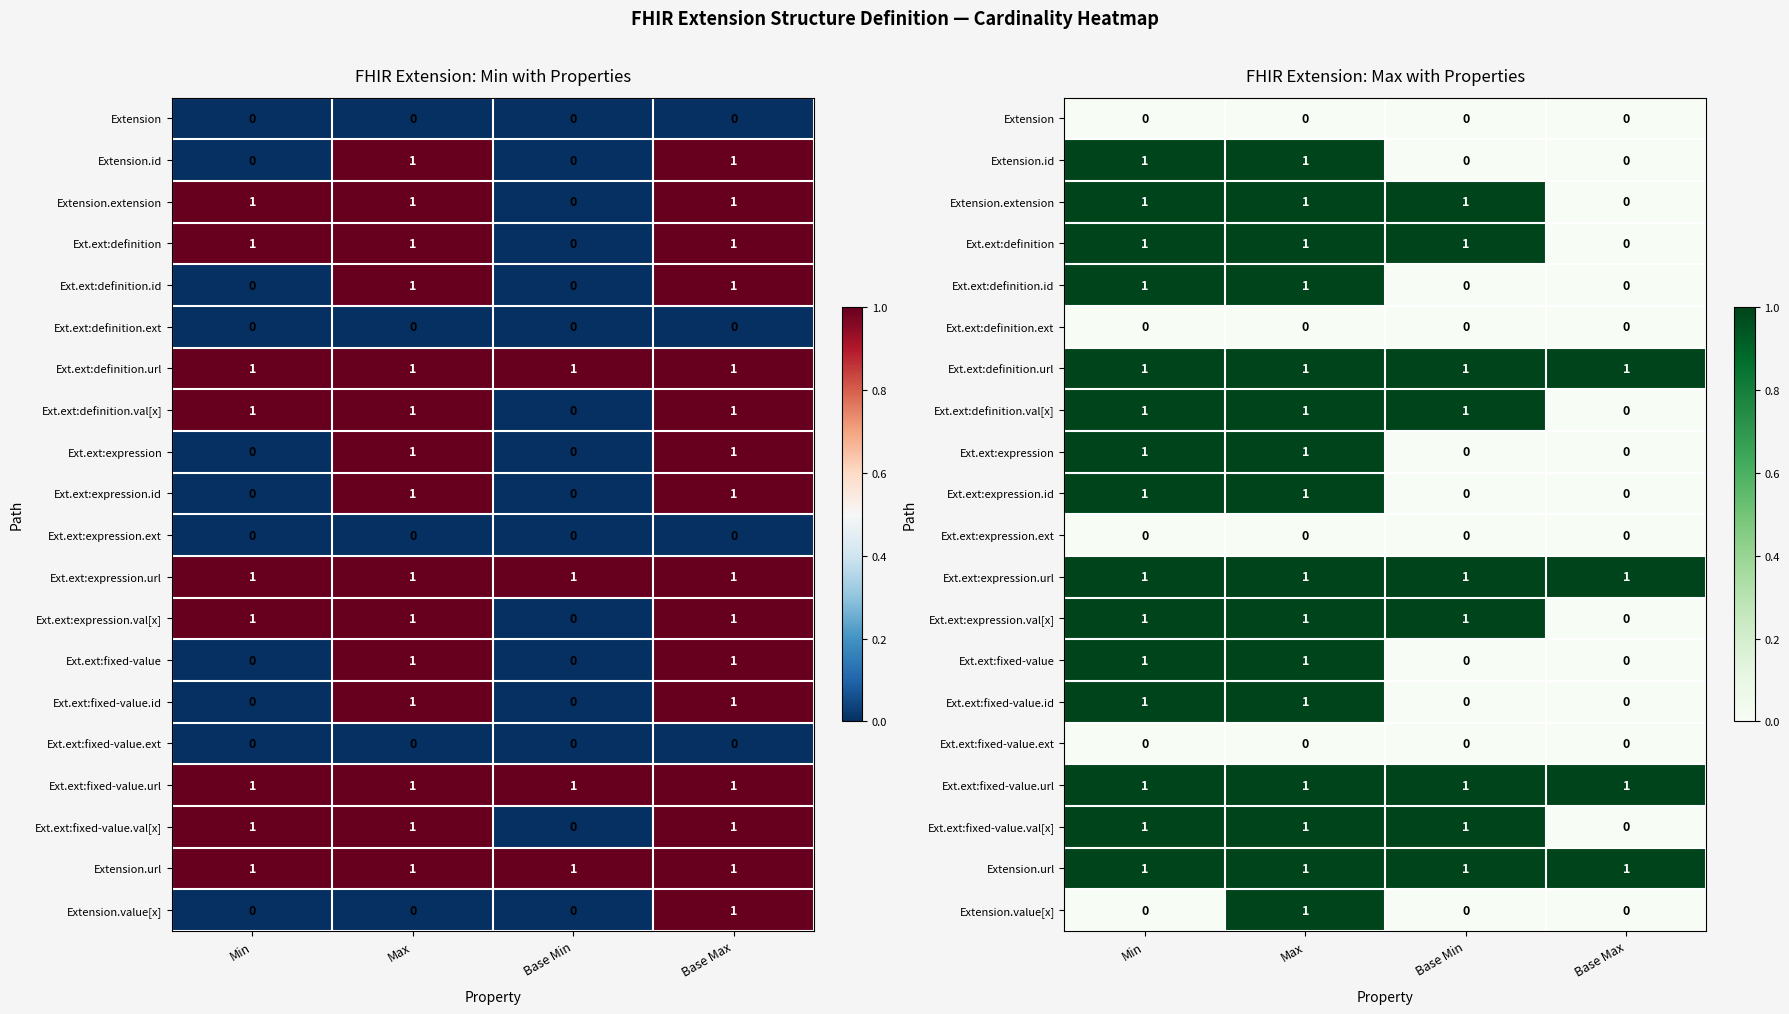

What is the sum of the Extension.url values at Max and Base Max?

2